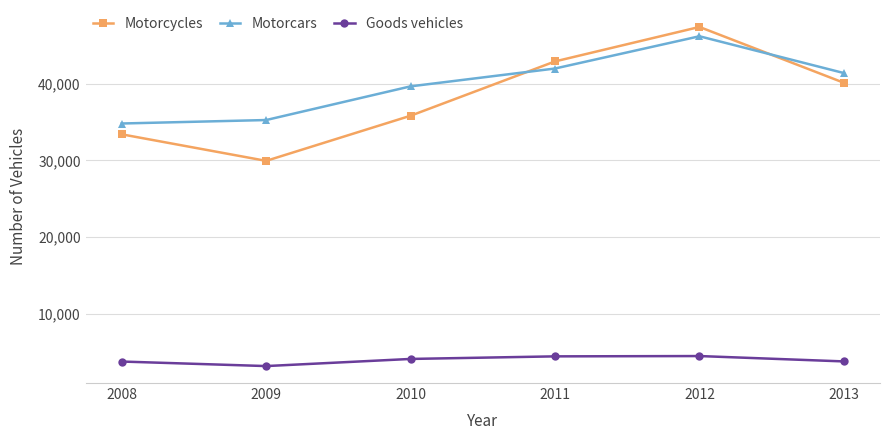

Which series has the largest total across all categories?

Motorcars